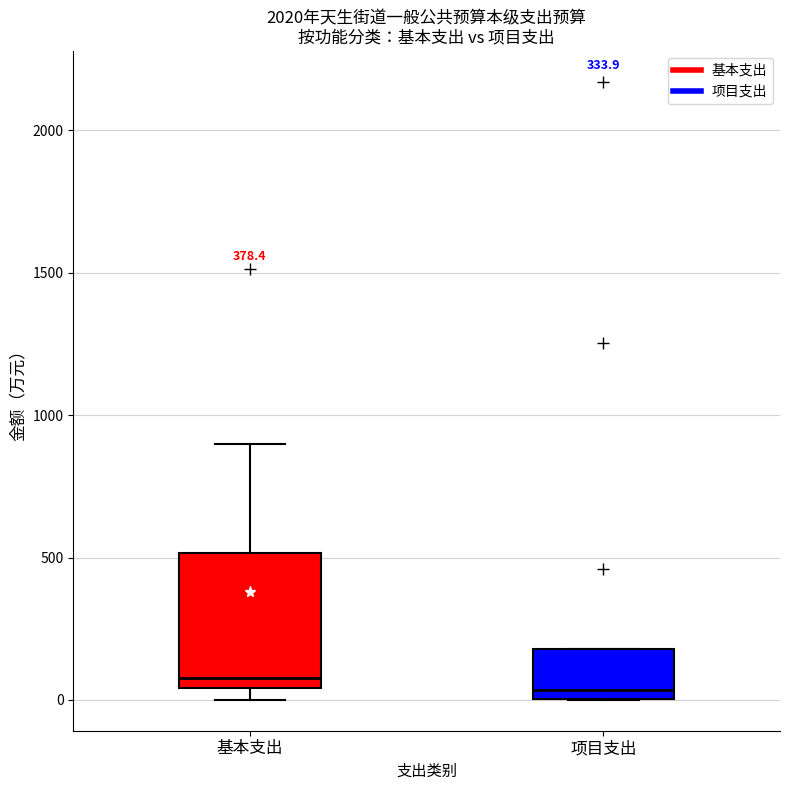

Reading left to right, transcribe this box plot: for each box, give where its median line is, the range the box spans, and where its two whiskers end, as read against the y-axis. The values are not printed on the chart, so give them approximately, as read against the axis.

基本支出: median 100, box 50 to 500, whiskers 0 to 900
项目支出: median 50, box 0 to 200, whiskers 0 to 200